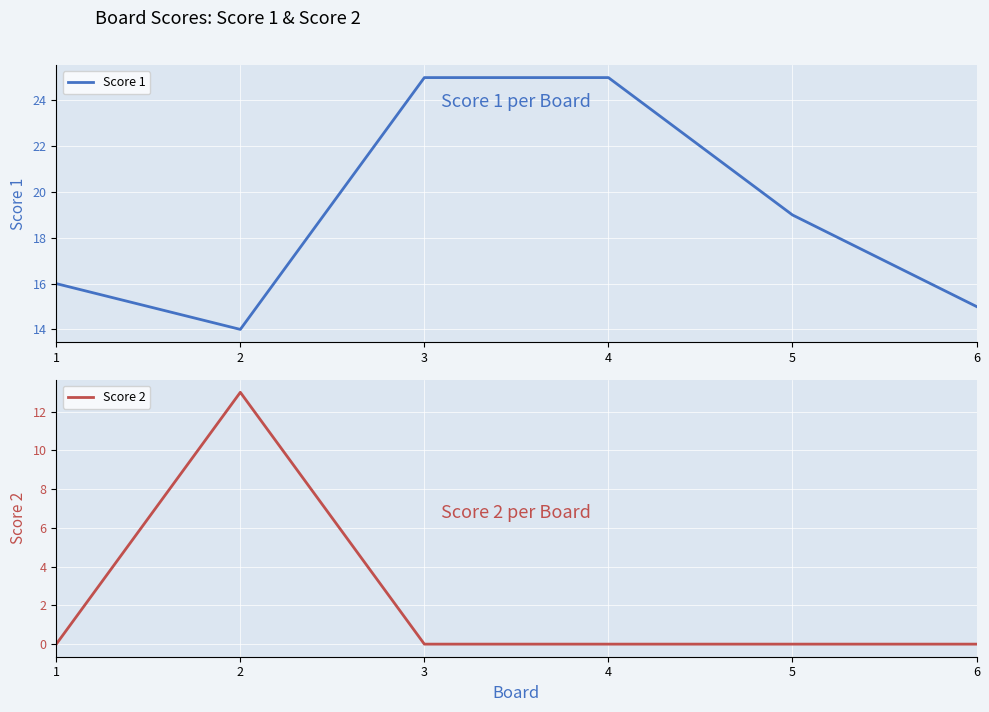

Reading left to right, list all the values displayed in this chart.

Score 1: 1=16	2=14	3=25	4=25	5=19	6=15
Score 2: 1=0	2=13	3=0	4=0	5=0	6=0